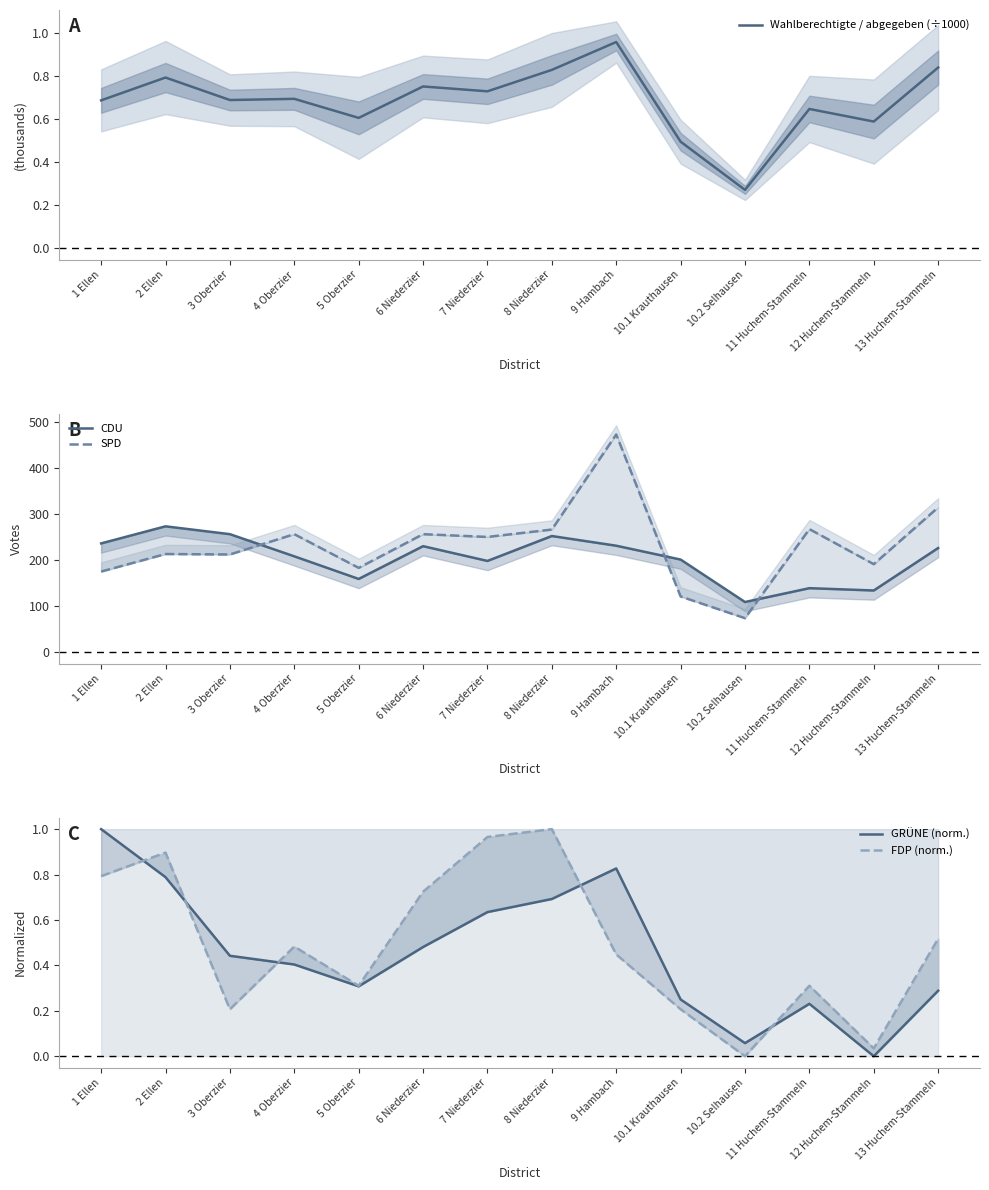

The value of FDP (norm.) at 11 Huchem-Stammeln is 0.3. True or false?

True